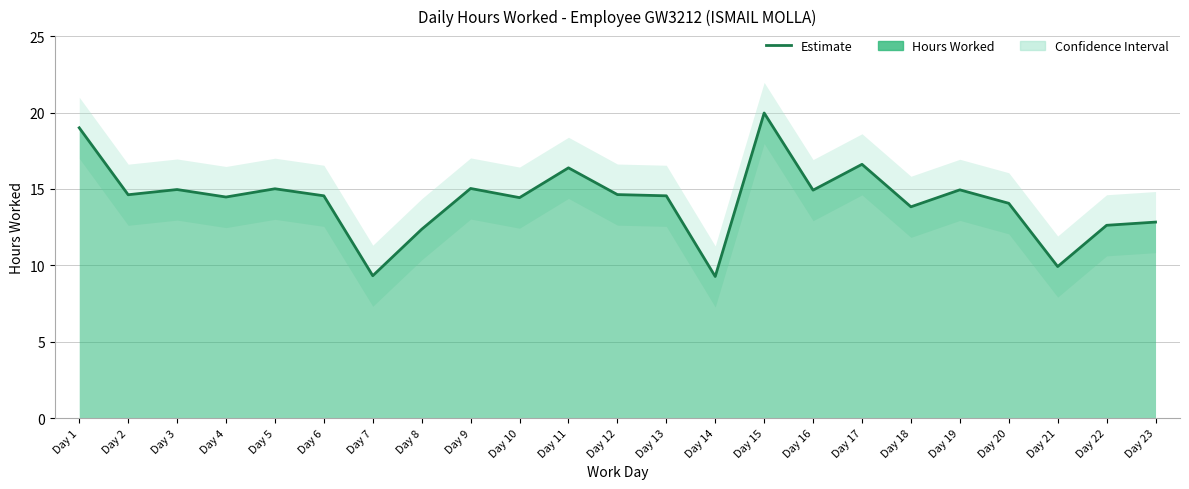

Is it true that the value at Day 17 is 16.6?

True